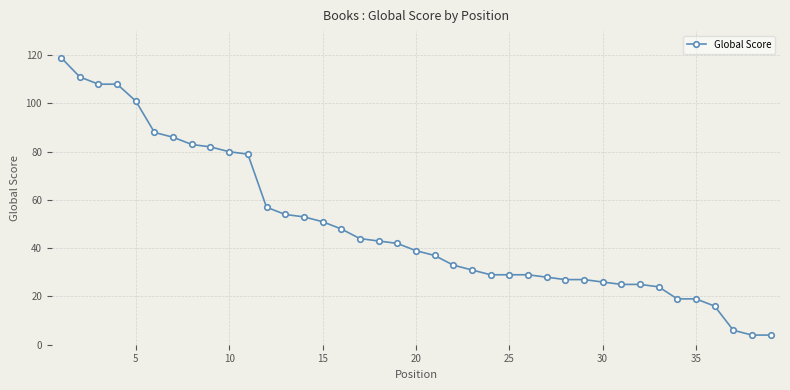

What is the sum of all values?

1914